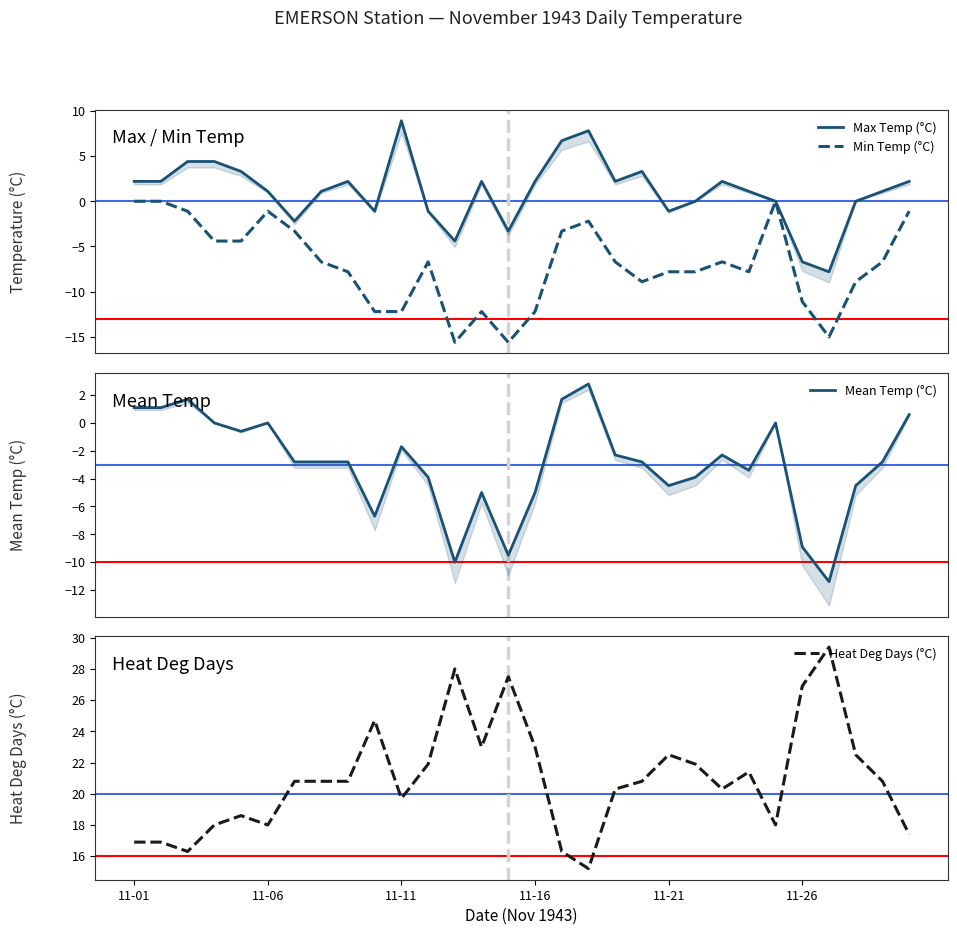

The value of Heat Deg Days (°C) at 11-11 is 10.3. True or false?

False